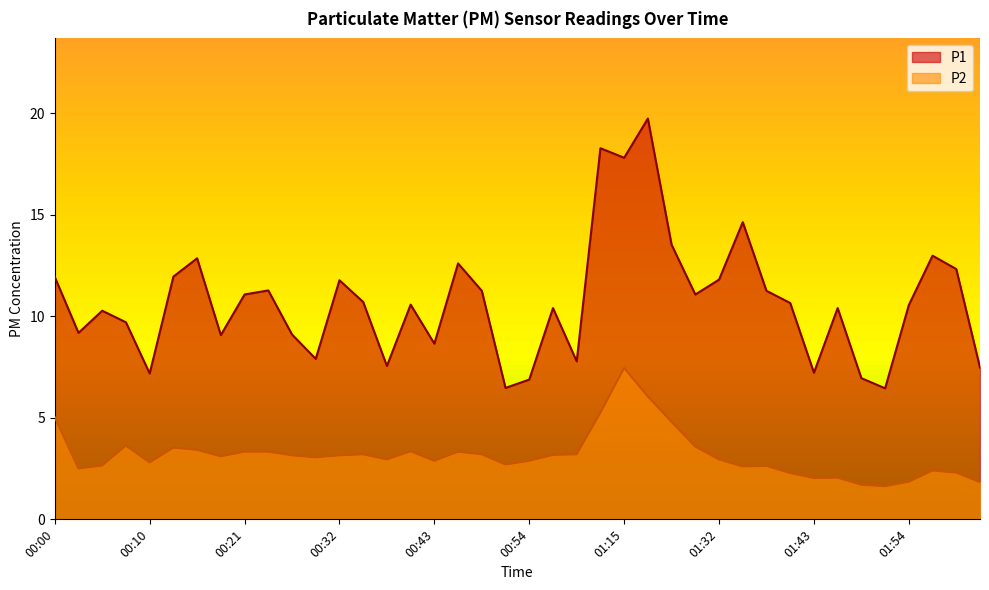

Reading left to right, list all the values displayed in this chart.

P1: 11.9	9.2	10.3	9.7	7.2	11.9	12.8	9.1	11.1	11.3	9.1	7.9	11.8	10.7	7.5	10.6	8.7	12.6	11.2	6.5	6.9	10.4	7.8	18.3	17.8	19.7	13.5	11.1	11.8	14.6	11.2	10.7	7.2	10.4	7.0	6.5	10.6	13.0	12.3	7.5
P2: 5.0	2.5	2.6	3.6	2.8	3.5	3.4	3.1	3.3	3.3	3.1	3.0	3.1	3.2	3.0	3.4	2.9	3.3	3.2	2.7	2.9	3.2	3.2	5.2	7.5	6.0	4.8	3.6	3.0	2.6	2.6	2.3	2.0	2.0	1.7	1.6	1.9	2.4	2.3	1.8